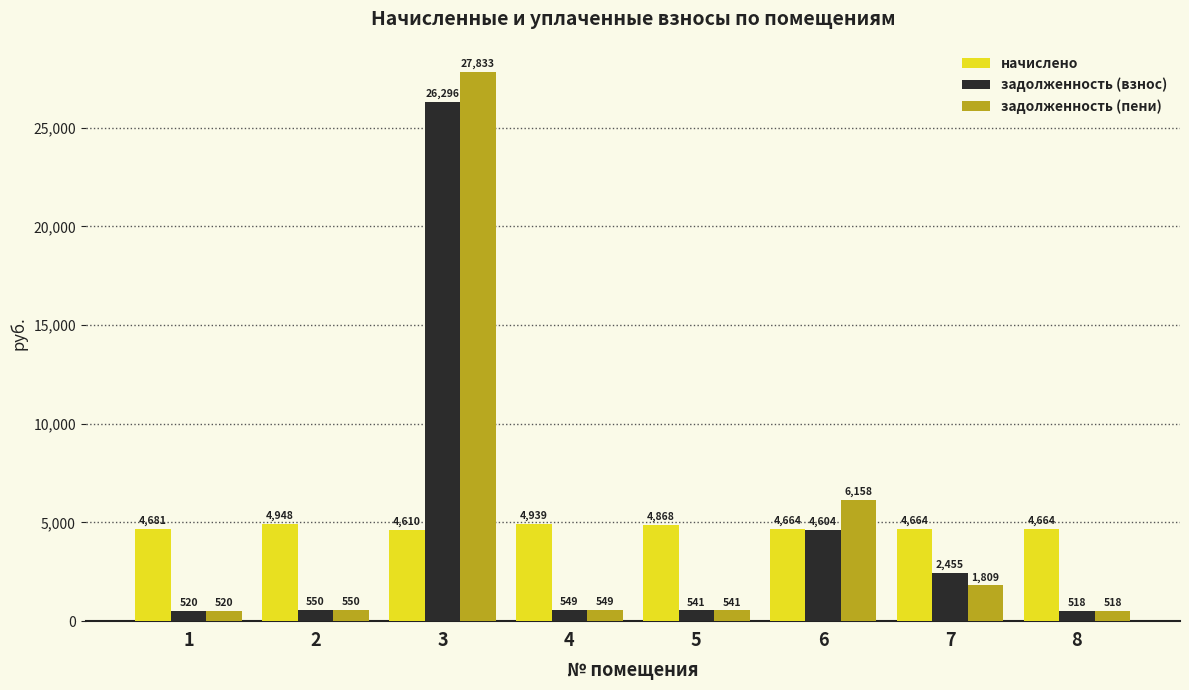

What is the average value of the задолженность (взнос) series?

4504.0